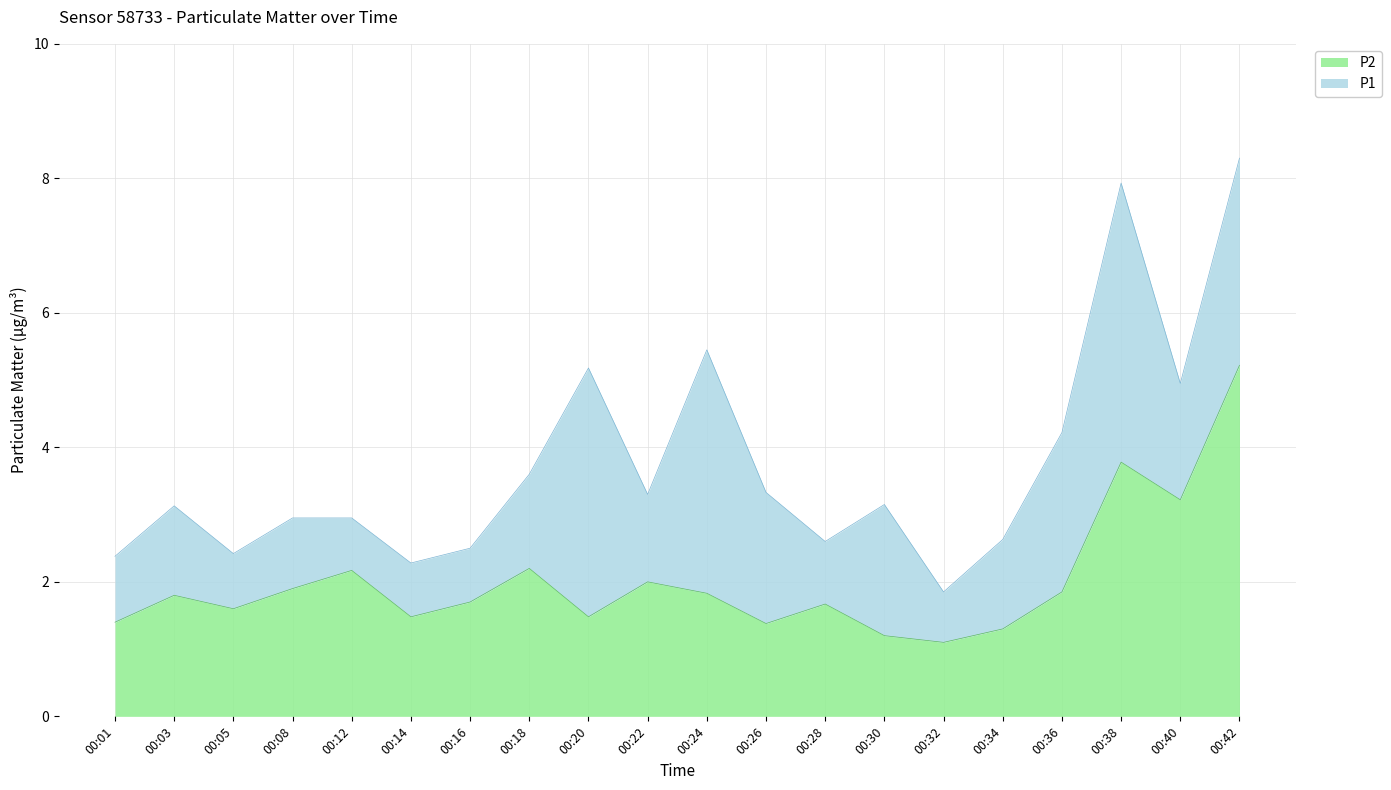

Rank the categories by P1 value from highest to lowest.

00:42, 00:38, 00:24, 00:20, 00:40, 00:36, 00:18, 00:26, 00:22, 00:30, 00:03, 00:08, 00:12, 00:34, 00:28, 00:16, 00:05, 00:01, 00:14, 00:32